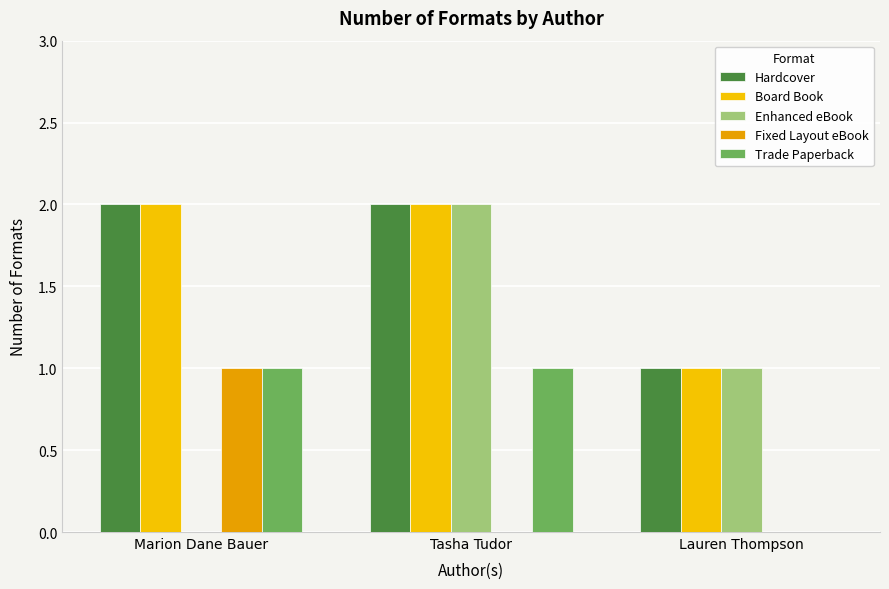

The value of Trade Paperback at Tasha Tudor is 1. True or false?

True